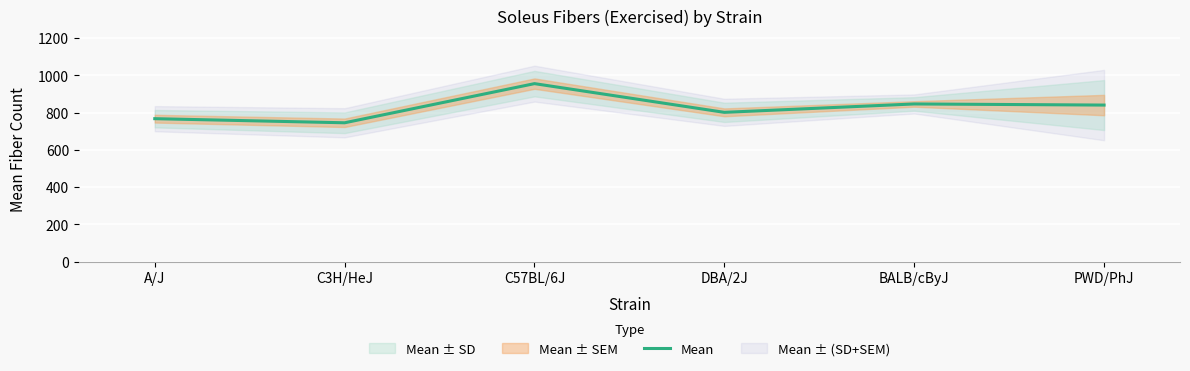

Rank the categories by value from lowest to highest.

C3H/HeJ, A/J, DBA/2J, PWD/PhJ, BALB/cByJ, C57BL/6J